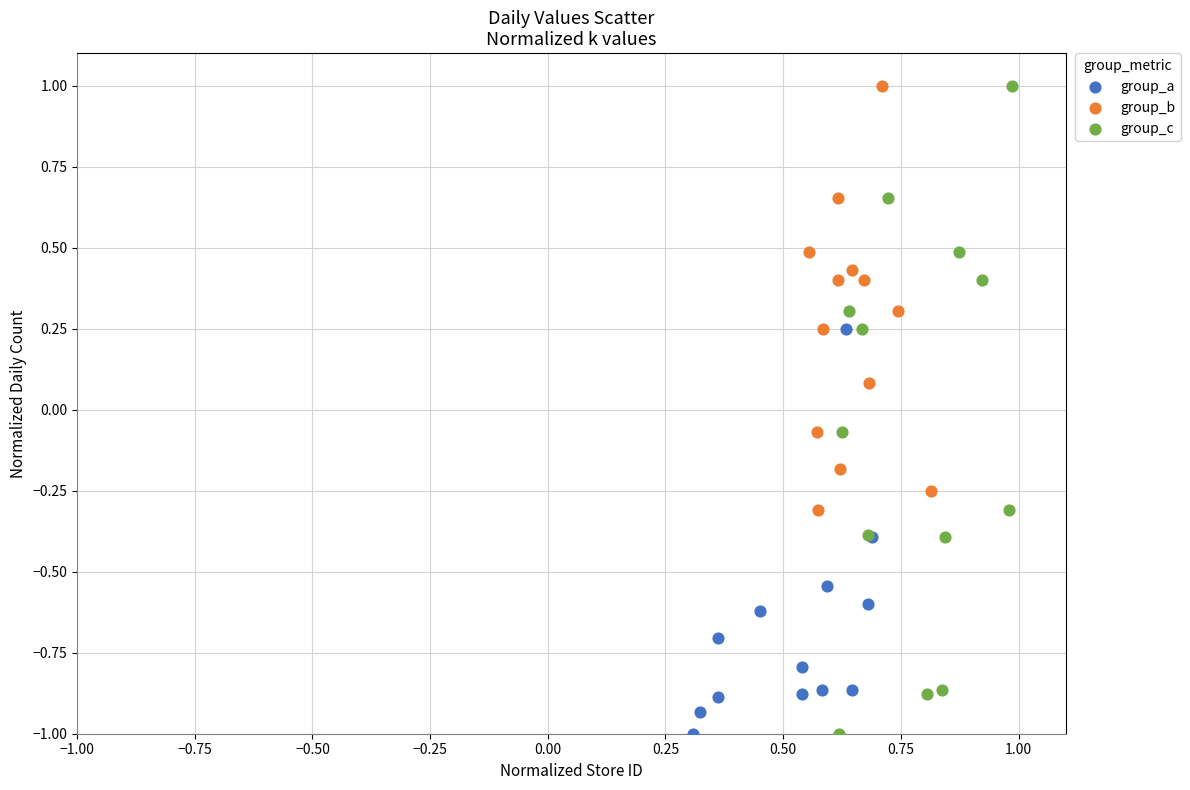

Which series has the largest Y range (max minus min)?

group_c